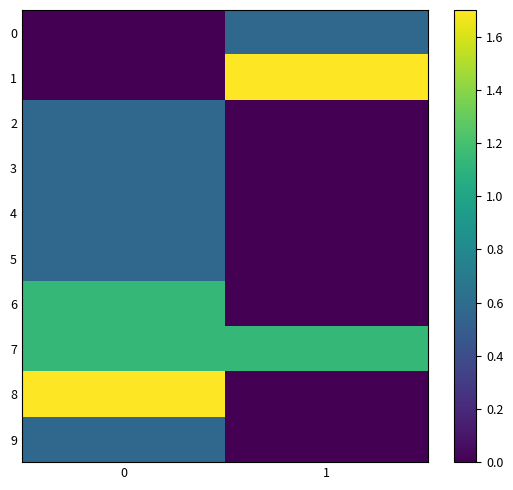

Reading left to right, extract all data points from this chart.

0: 0=0.0	1=0.6
1: 0=0.0	1=1.7
2: 0=0.6	1=0.0
3: 0=0.6	1=0.0
4: 0=0.6	1=0.0
5: 0=0.6	1=0.0
6: 0=1.1	1=0.0
7: 0=1.1	1=1.1
8: 0=1.7	1=0.0
9: 0=0.6	1=0.0